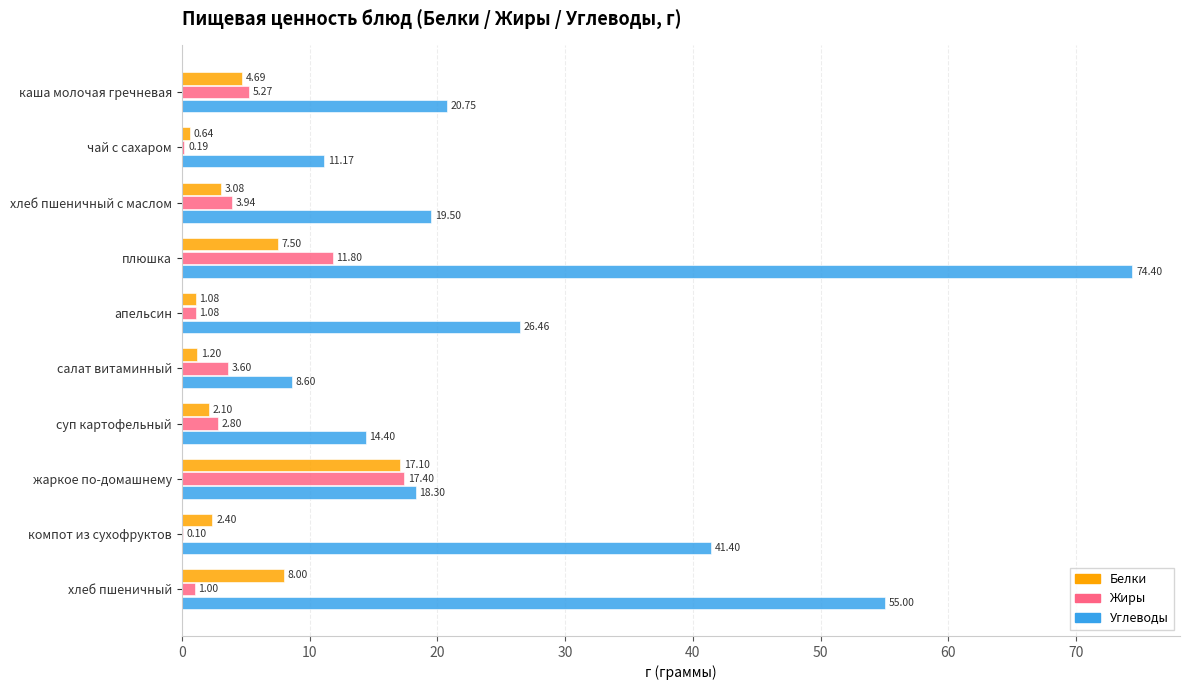

How many values in the Белки series exceed 3?

5